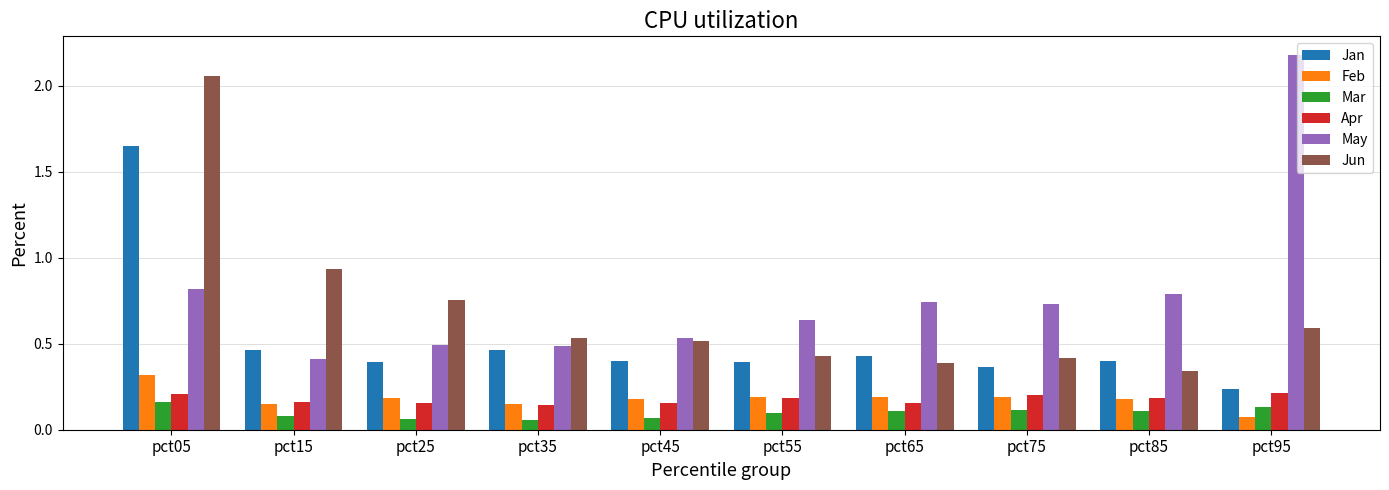

Which series has the largest total across all categories?

May